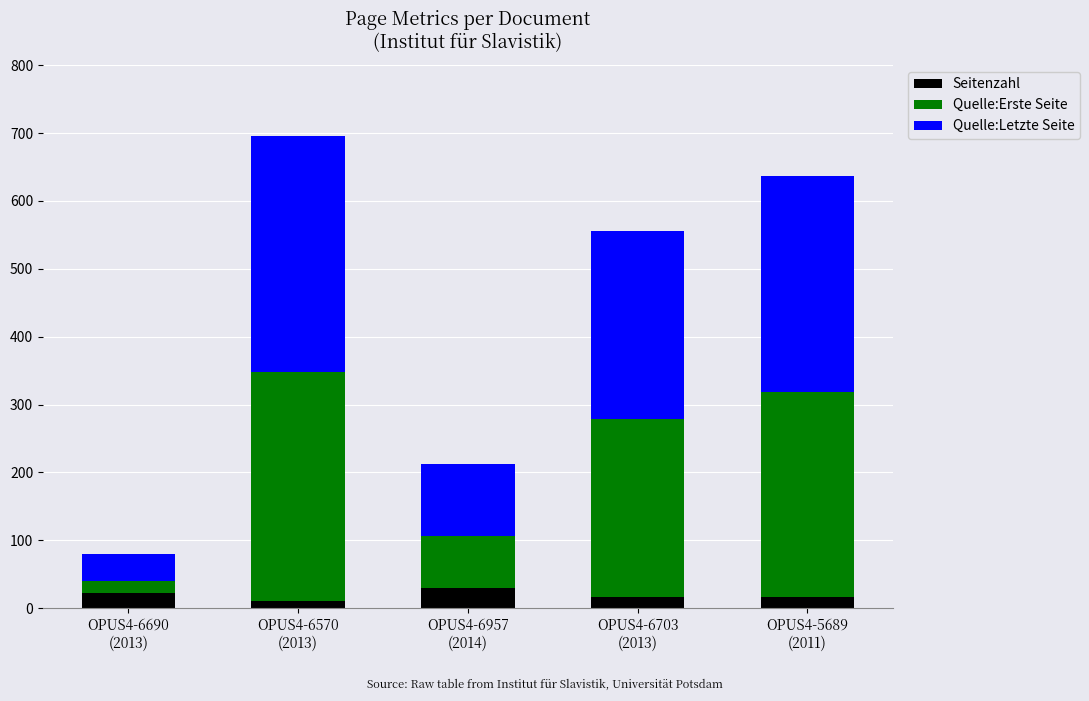

How many series are shown in this chart?

3